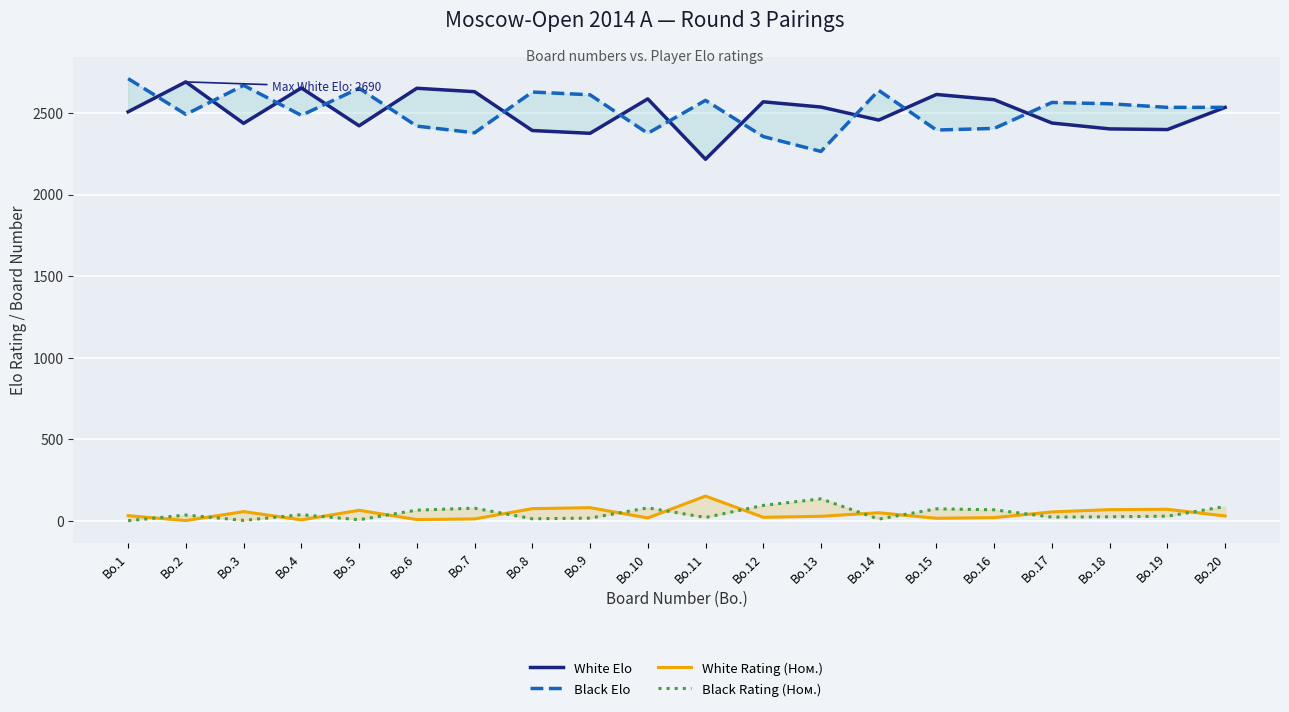

True or false: Black Elo and Black Rating (Ном.) intersect in this chart.

False